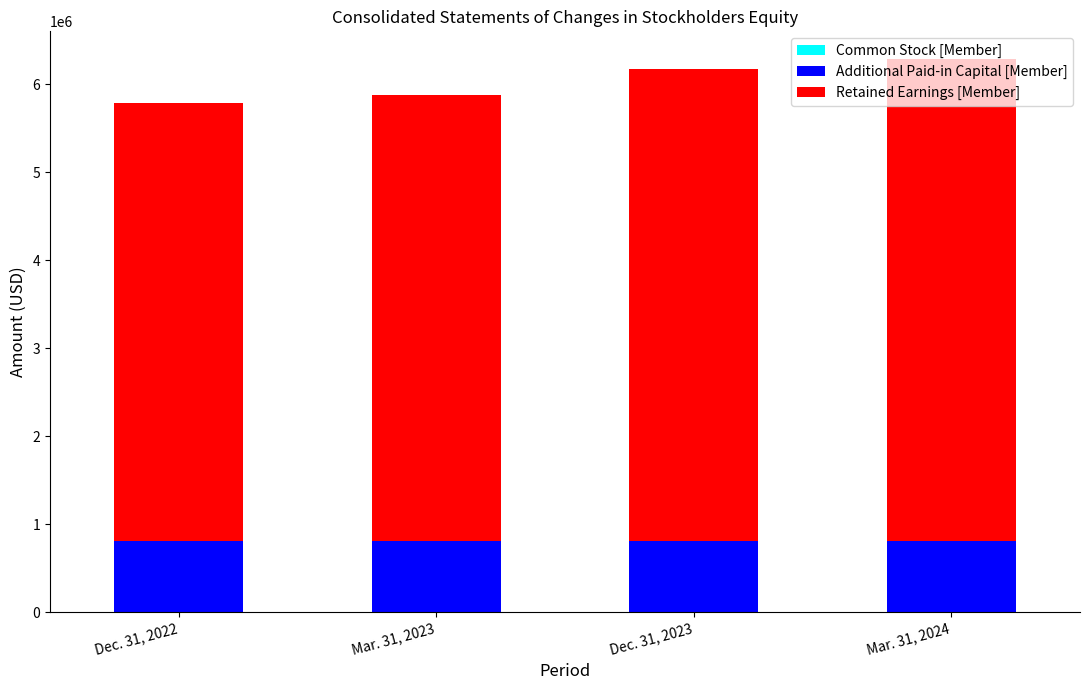

Are the bars horizontal?

No